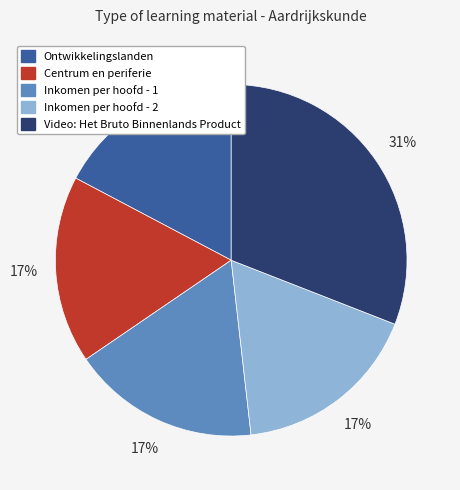

Does Ontwikkelingslanden account for over 50% of the chart?

No